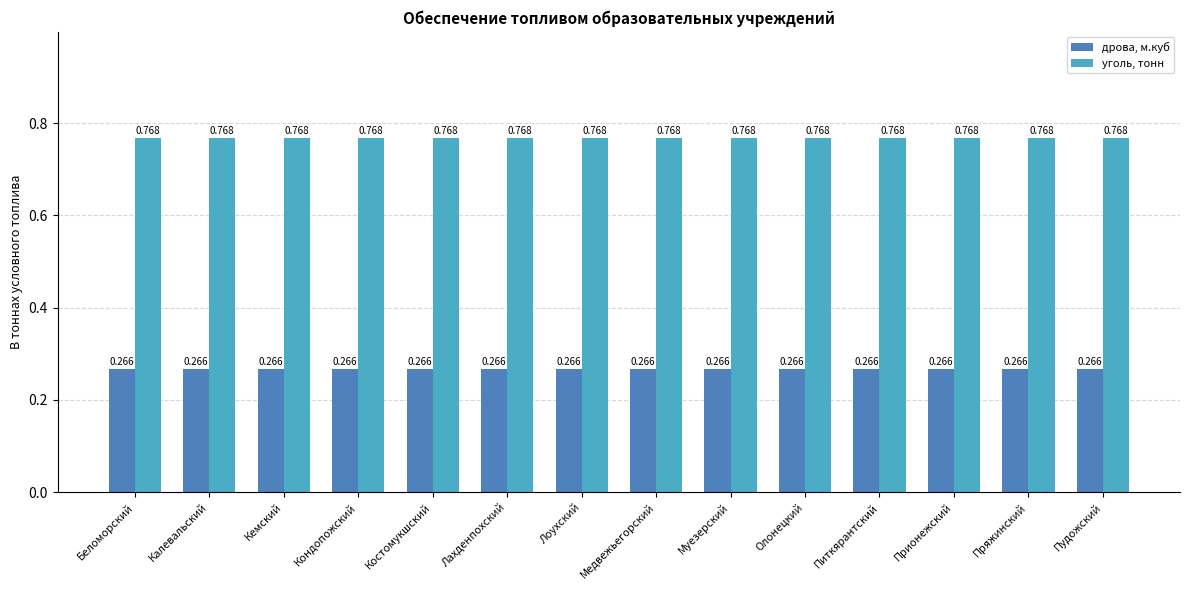

Which series has the largest total across all categories?

уголь, тонн